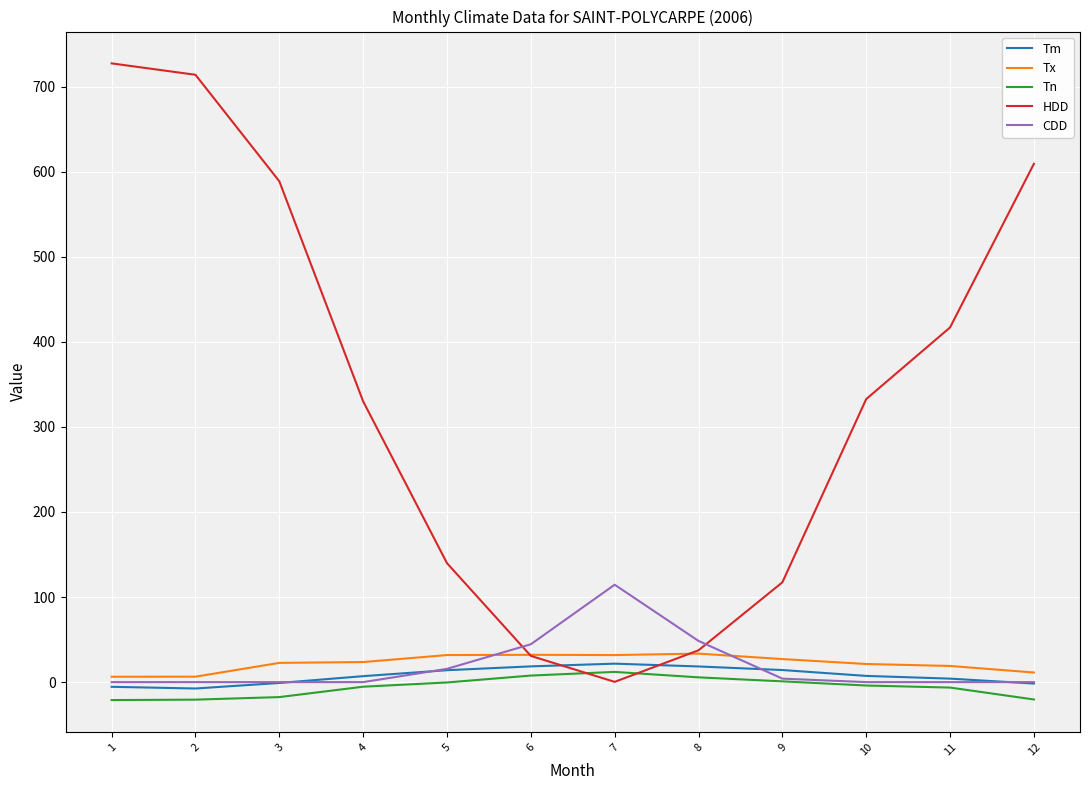

Which series has the largest range (max minus min)?

HDD